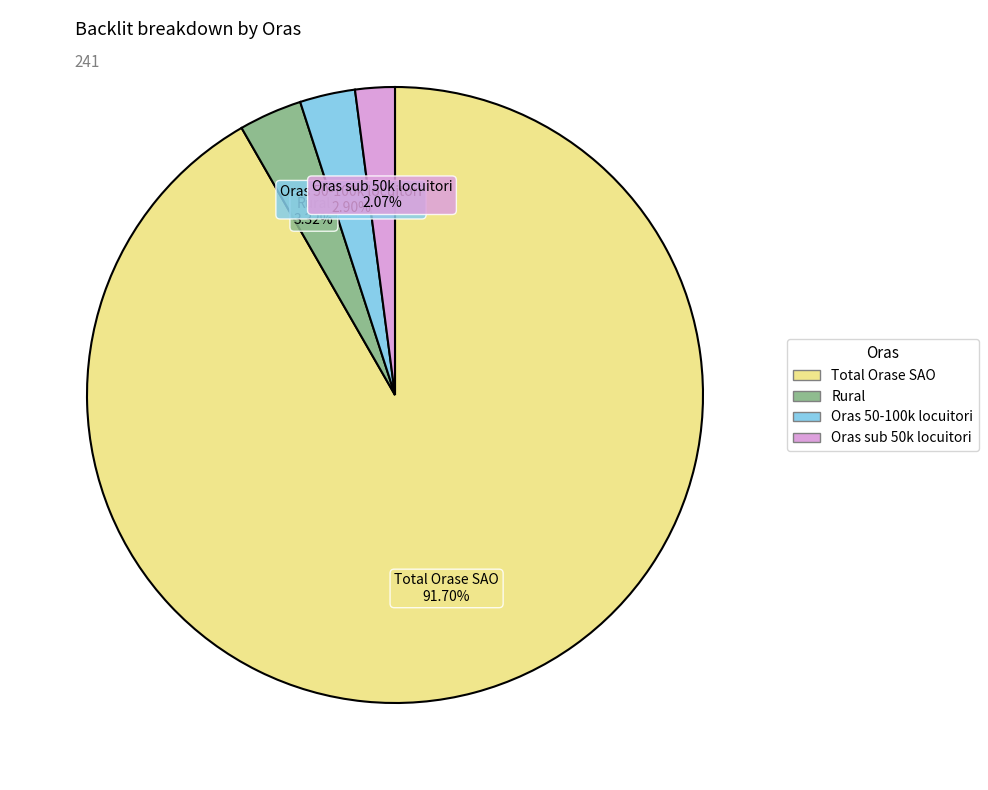

How much of the chart is everything except Rural?

96.7%